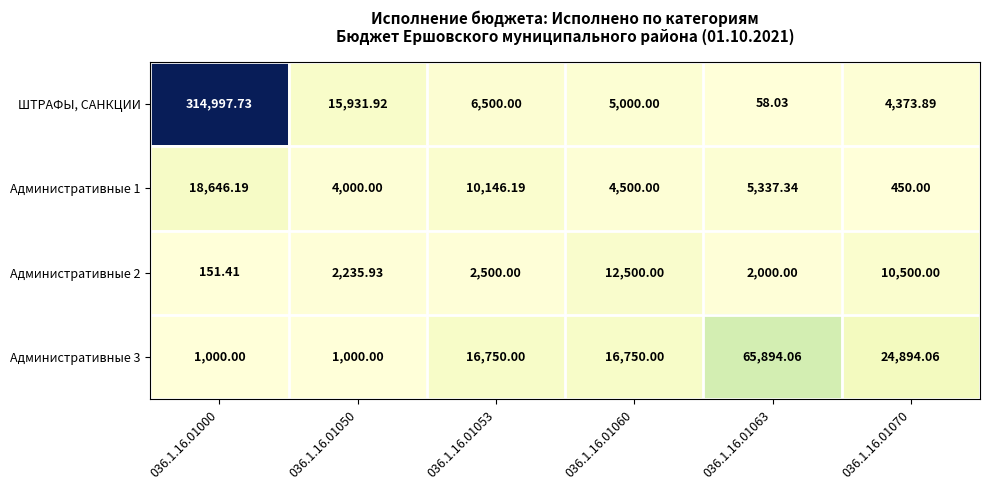

Which series has the widest spread of values?

ШТРАФЫ, САНКЦИИ